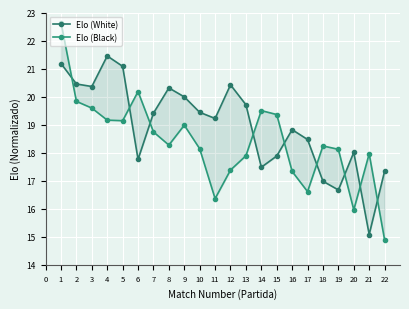

After their last crossing, which series has the higher values: Elo (White) or Elo (Black)?

Elo (White)